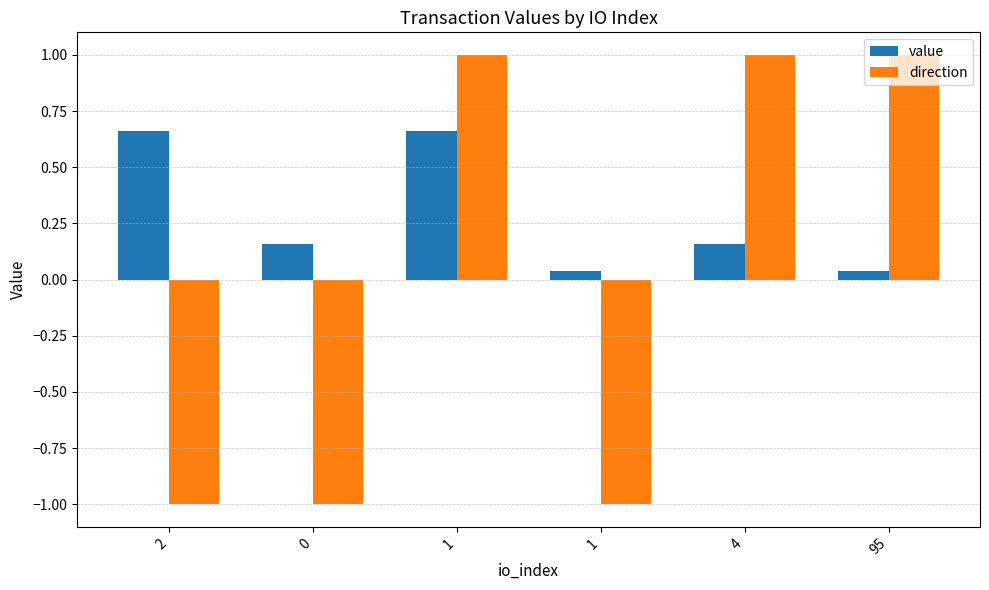

How many bars are there in each group?

2